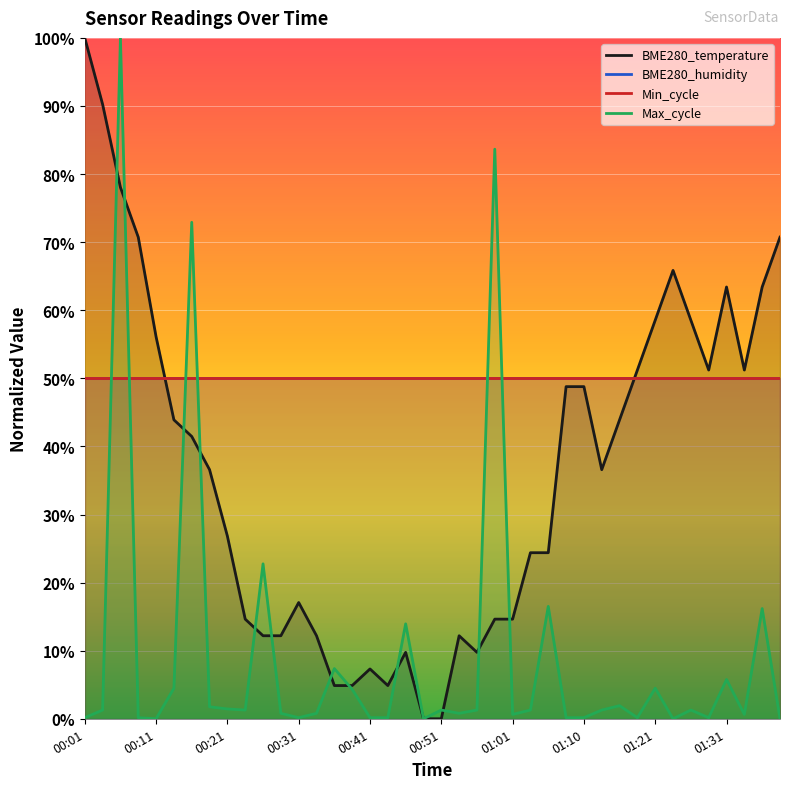

How many intersections are there between BME280_temperature and Max_cycle?

12